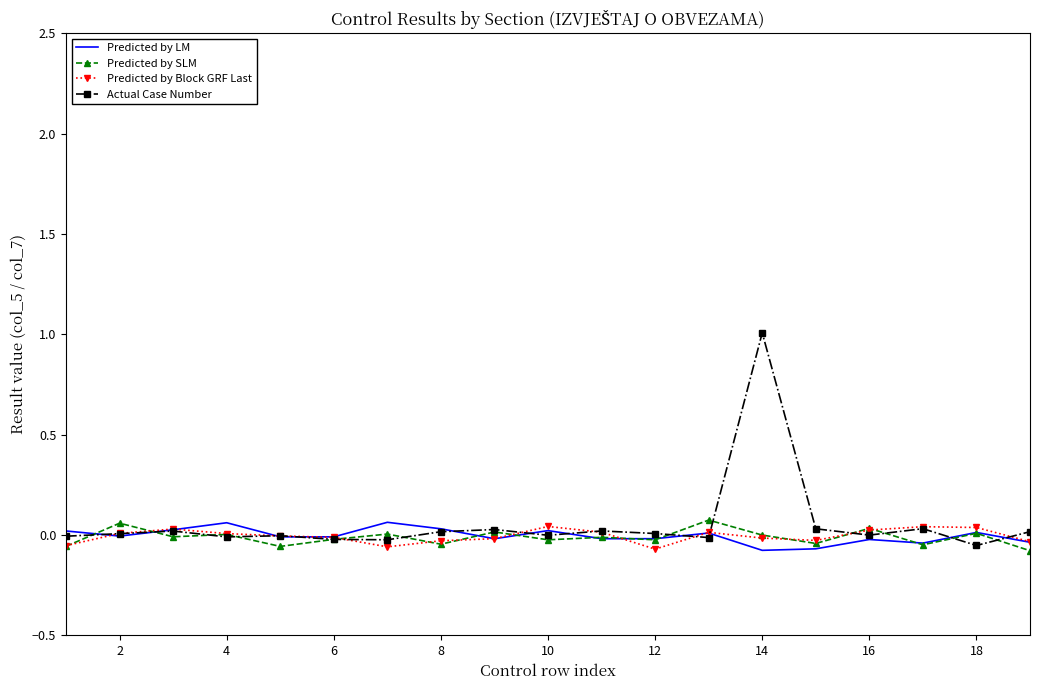

Which series has the widest spread of values?

Actual Case Number